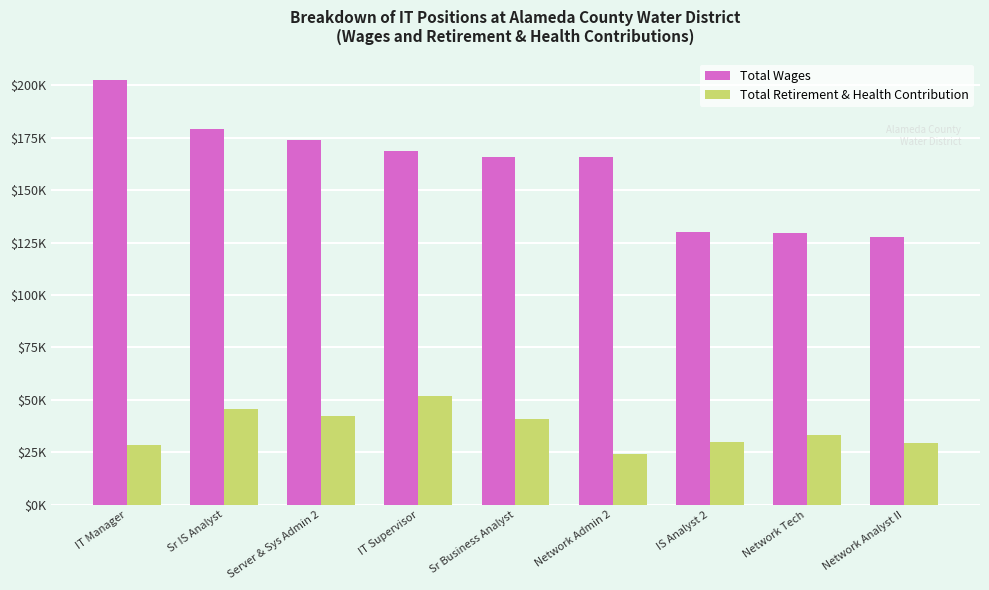

At which category is the sum across all series the highest?

IT Manager